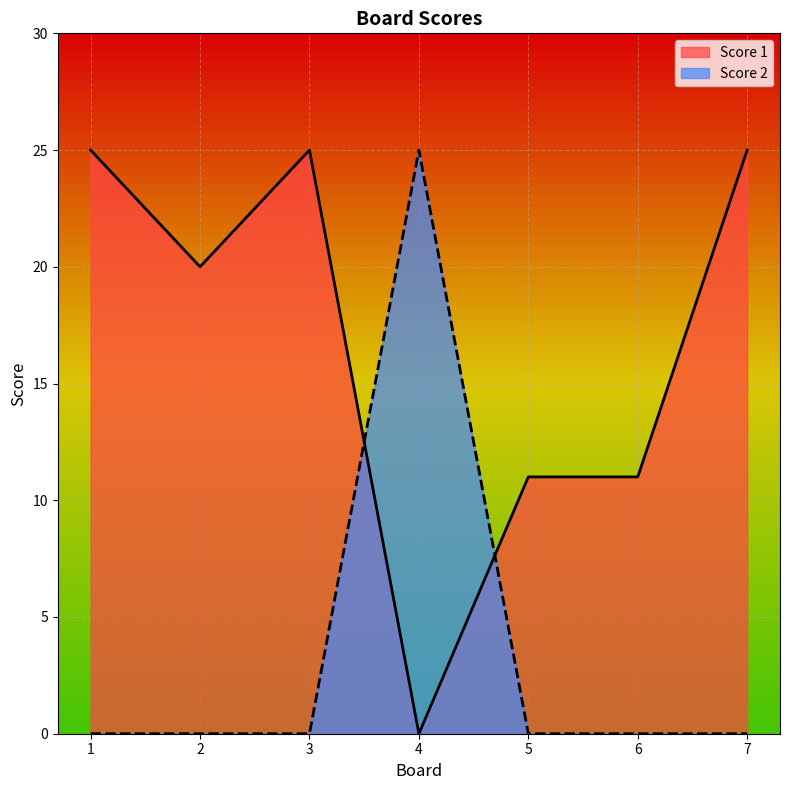

How many data points in Score 1 are less than 20?

3